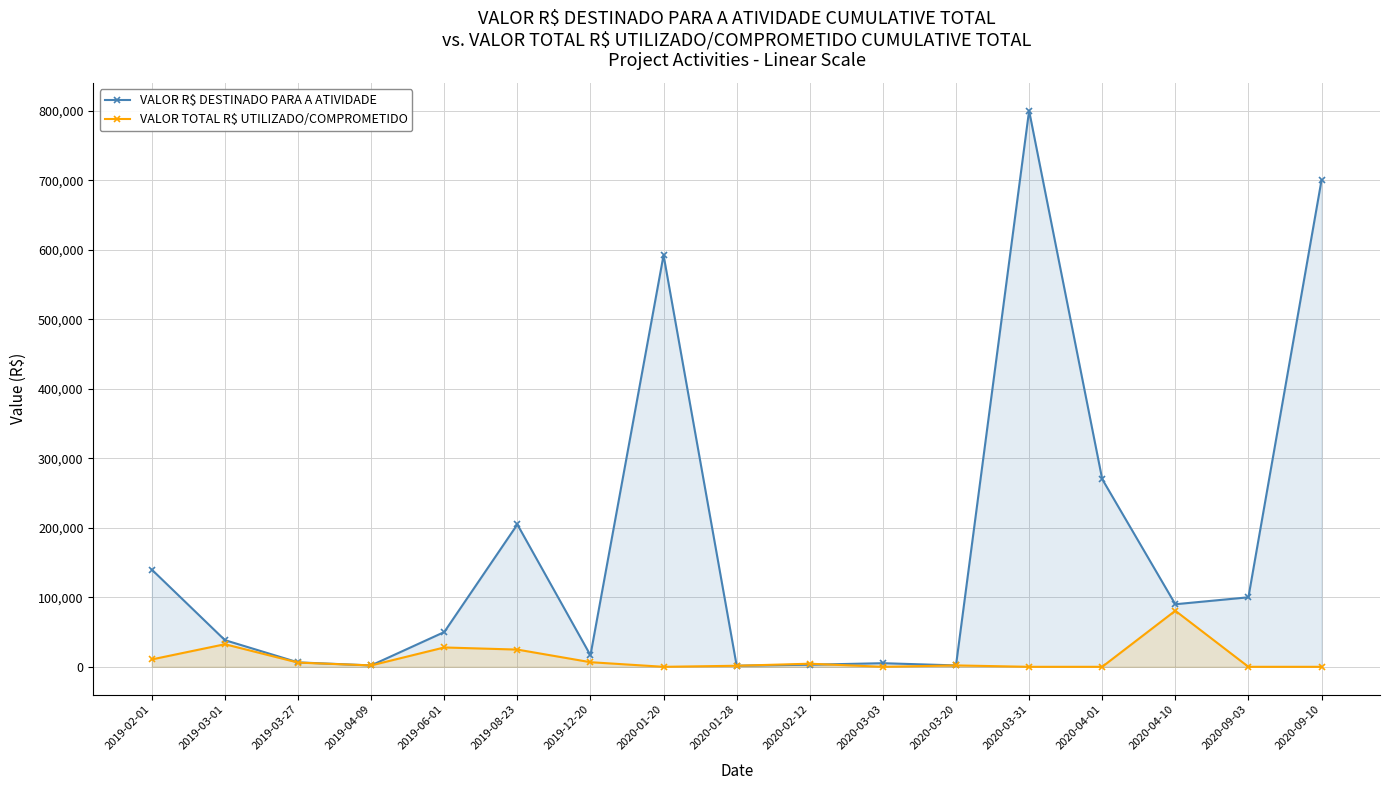

Between which two adjacent categories do VALOR TOTAL R$ UTILIZADO/COMPROMETIDO and VALOR R$ DESTINADO PARA A ATIVIDADE first intersect?

2019-03-27 and 2019-04-09